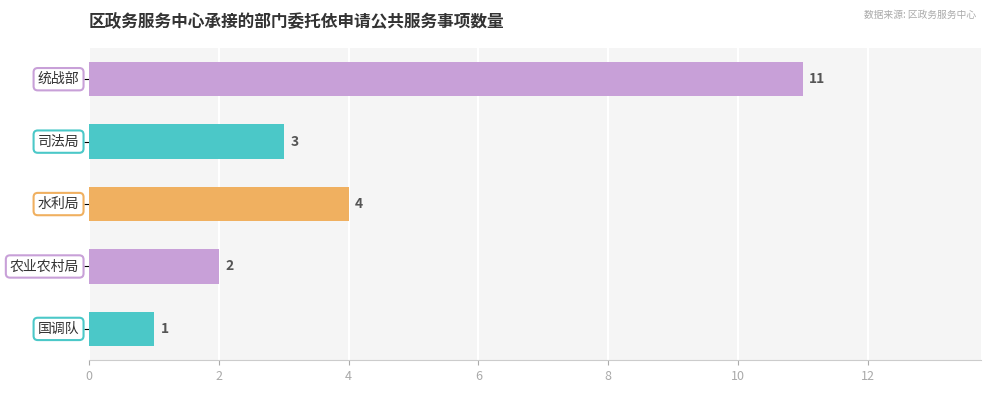

Reading top to bottom, what are all the values shown in this chart?

11	3	4	2	1